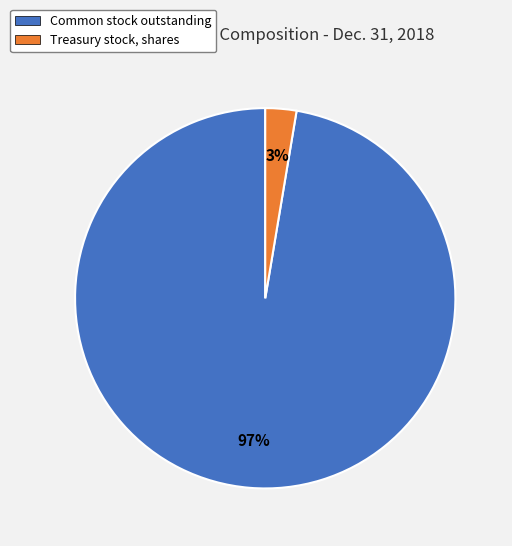

Is there any slice that represents more than half of the pie?

Yes